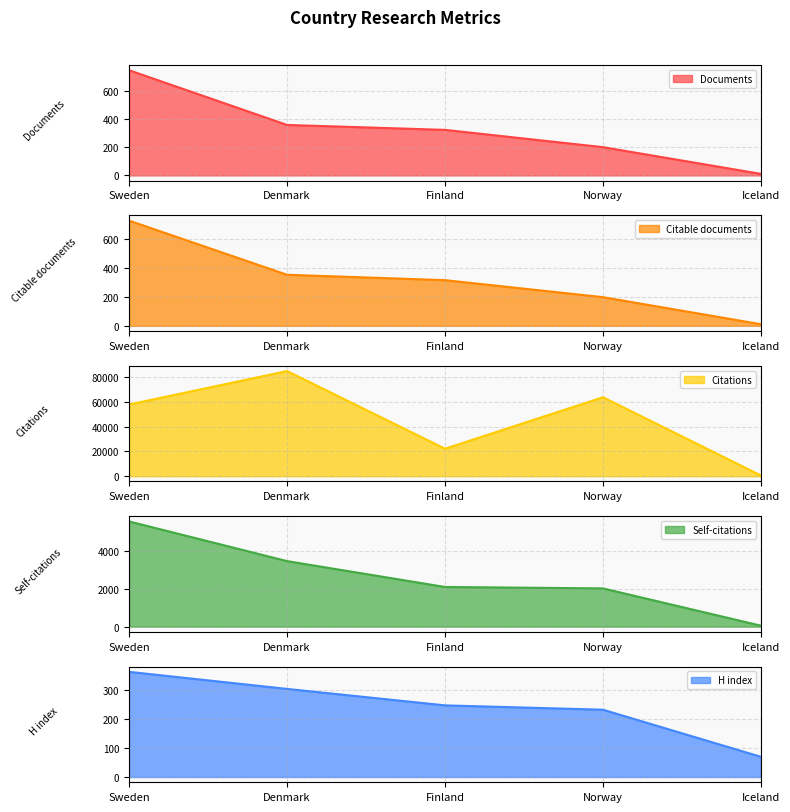

Between Iceland and Denmark, which is larger?

Denmark